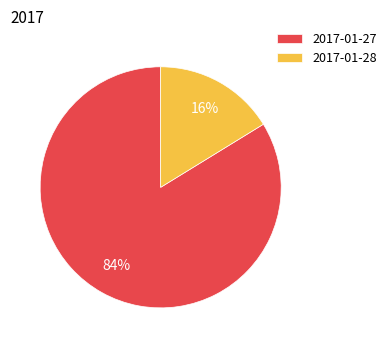

To the nearest percent, what is the combined percentage of 2017-01-28 and 2017-01-27?

100%